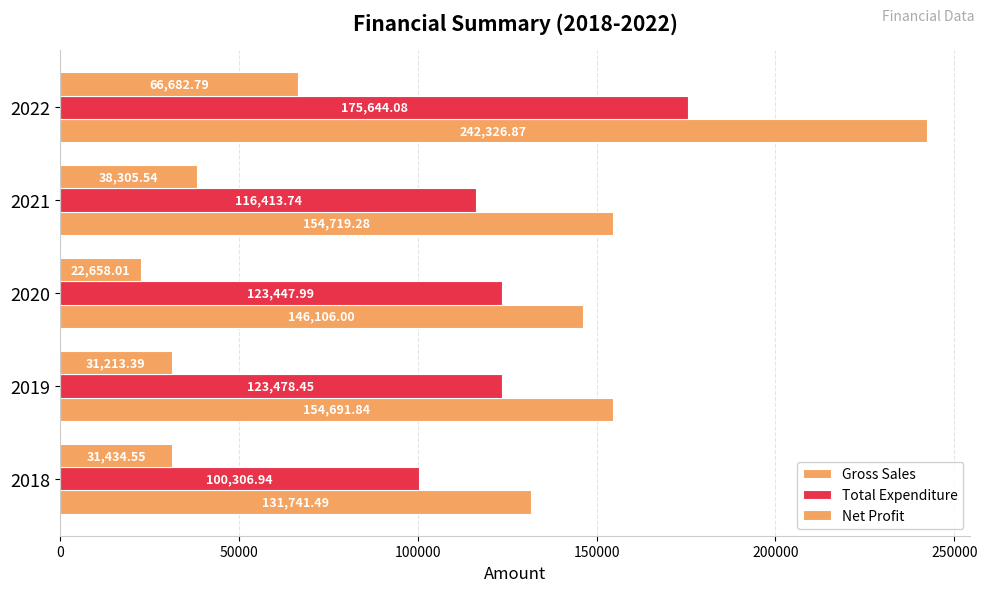

What is the difference between the second highest and minimum values in the Total Expenditure series?

23171.5